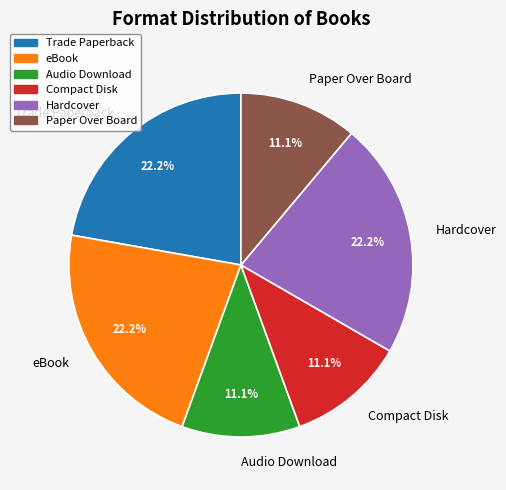

Between eBook and Audio Download, which is larger?

eBook